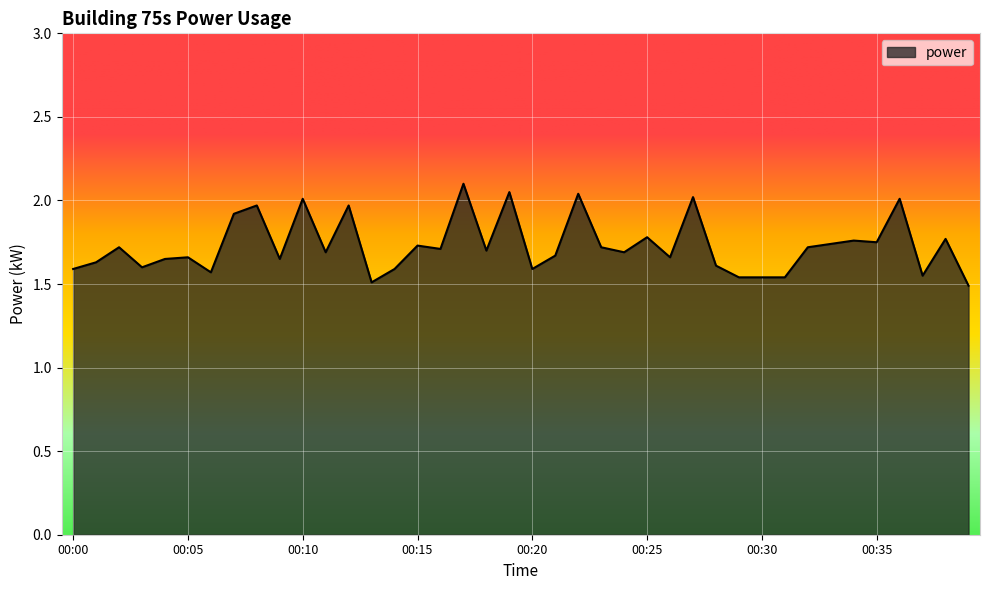

Does the chart have visible grid lines?

Yes